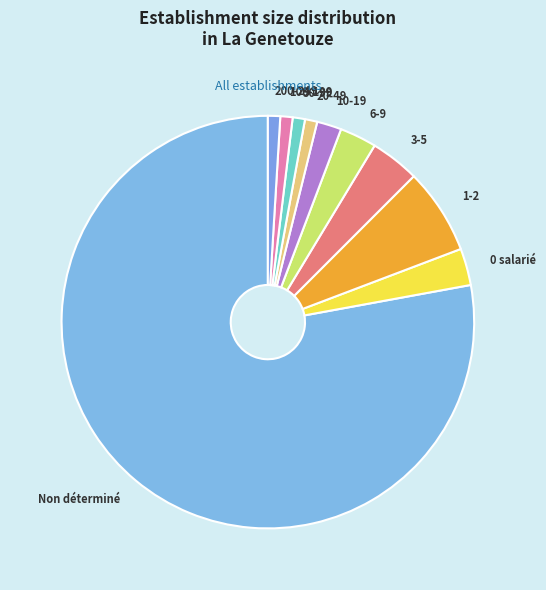

Which has a higher value, 0 salarié or 100-199?

0 salarié